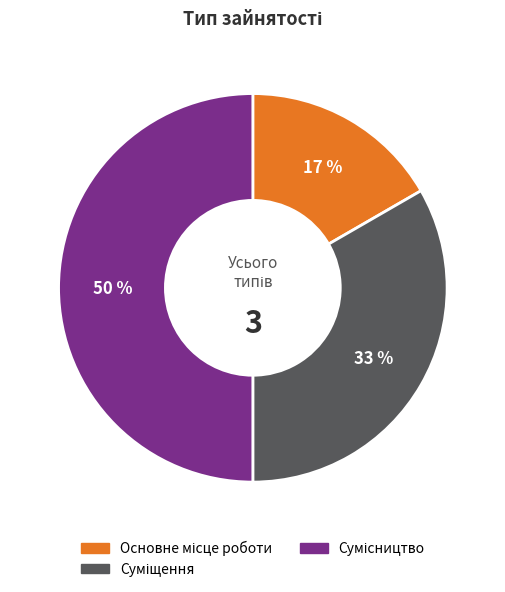

To the nearest percent, what is the average slice percentage?

33%